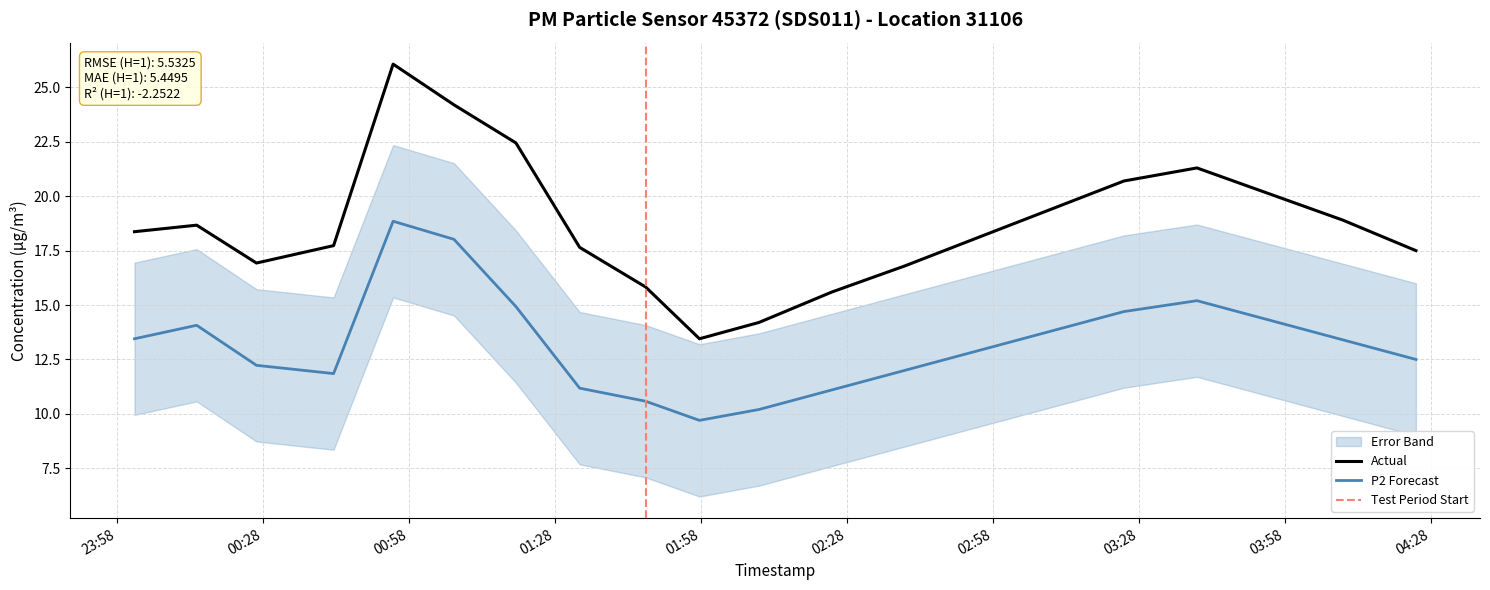

What is the difference between the maximum and minimum values in the P2 series?

9.2